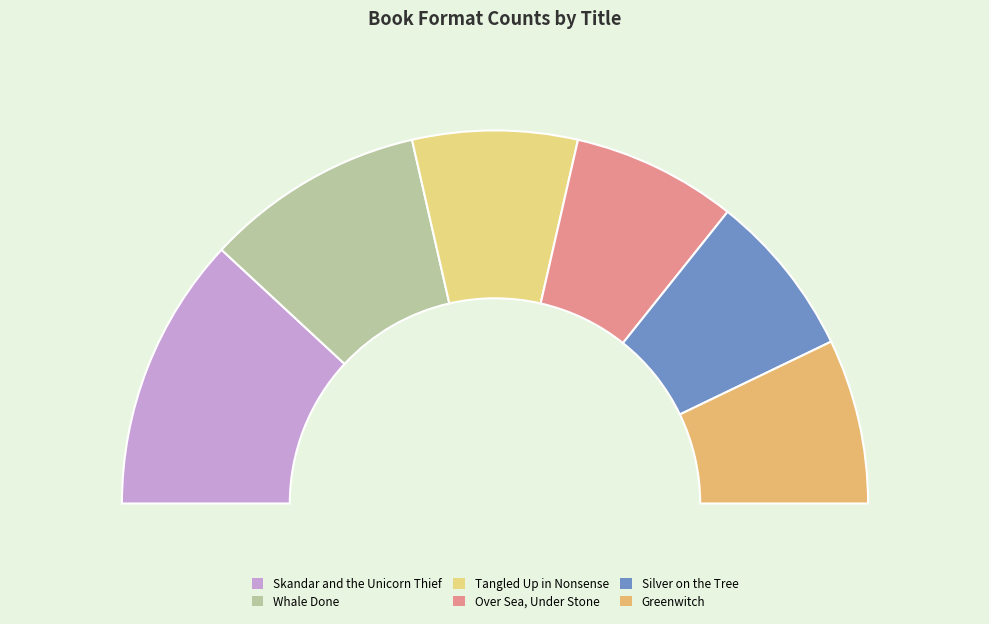

How many slices are in this pie chart?

6